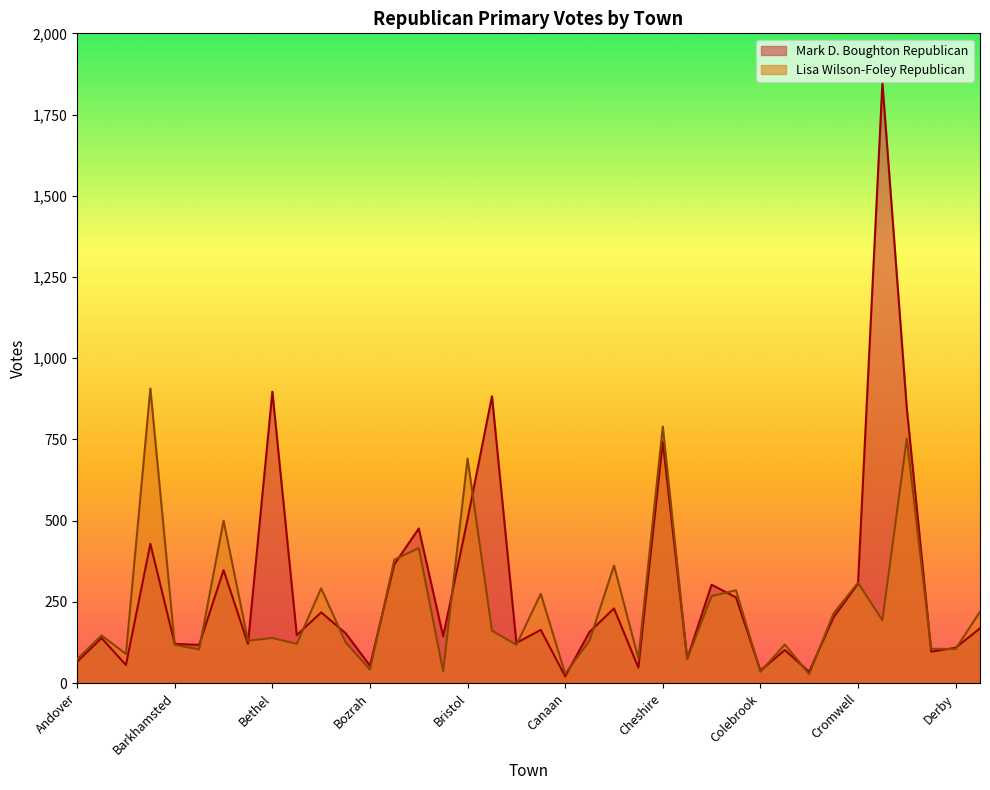

True or false: Lisa Wilson-Foley Republican has more than 2 points higher than both neighbors.

True